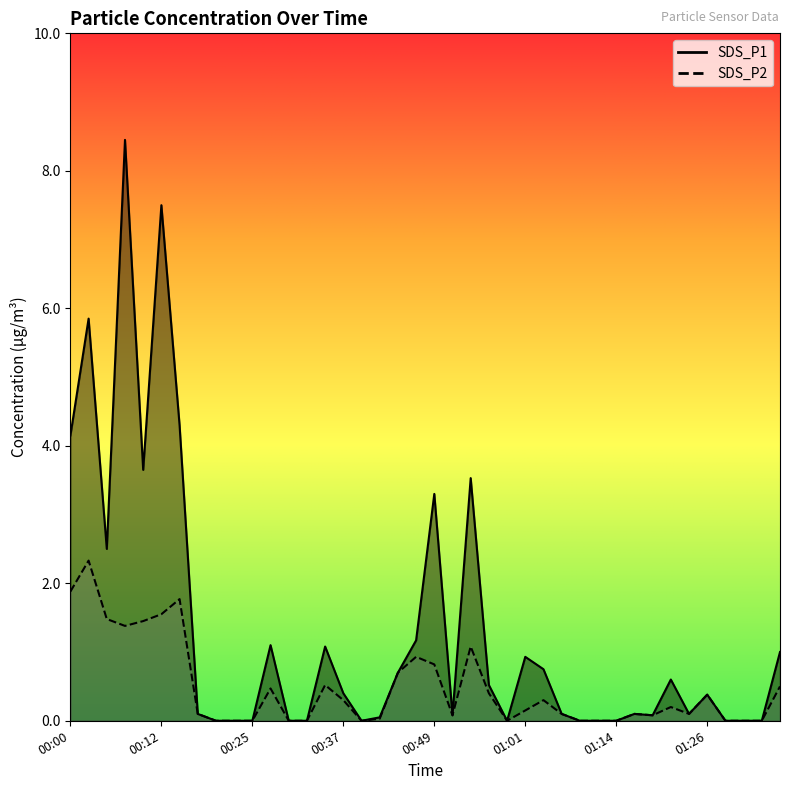

What is the difference between the second highest and second lowest values in the SDS_P2 series?

1.9